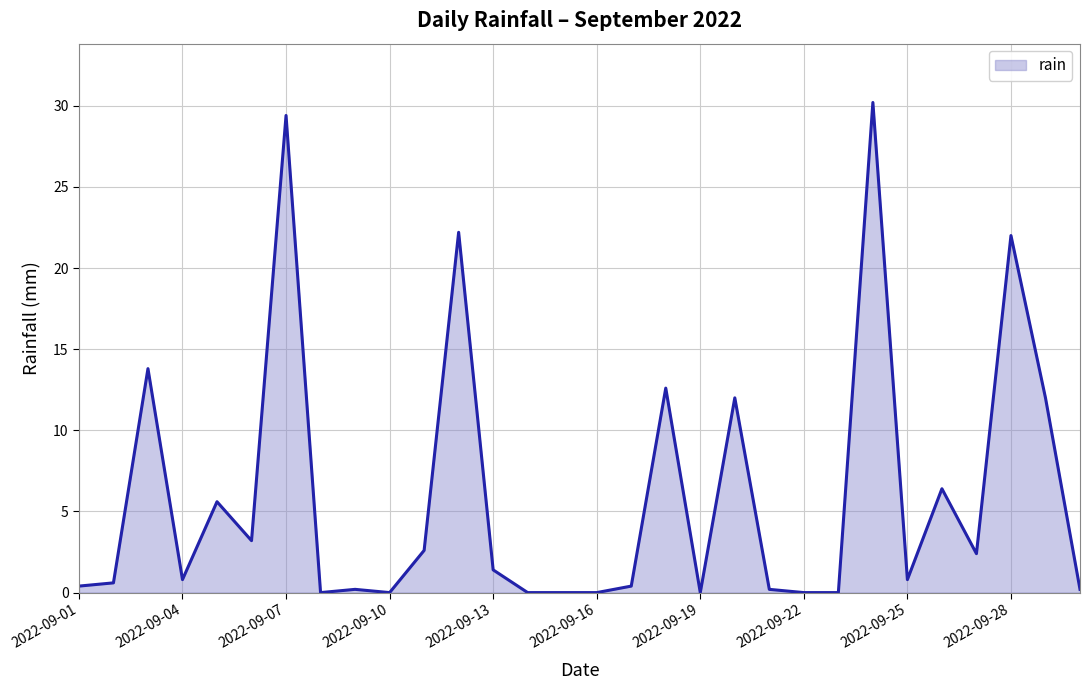

Reading left to right, transcribe all the data shown in this chart.

0.4	0.6	13.8	0.8	5.6	3.2	29.4	0.0	0.2	0.0	2.6	22.2	1.4	0.0	0.0	0.0	0.4	12.6	0.0	12.0	0.2	0.0	0.0	30.2	0.8	6.4	2.4	22.0	12.0	0.2